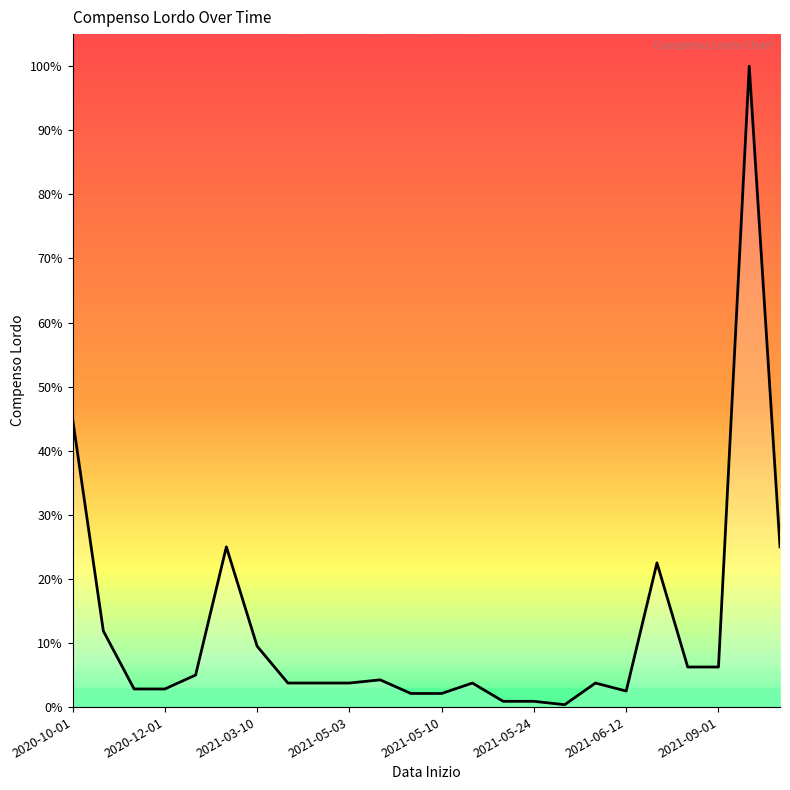

Is it true that the value at 14 is 210?

False